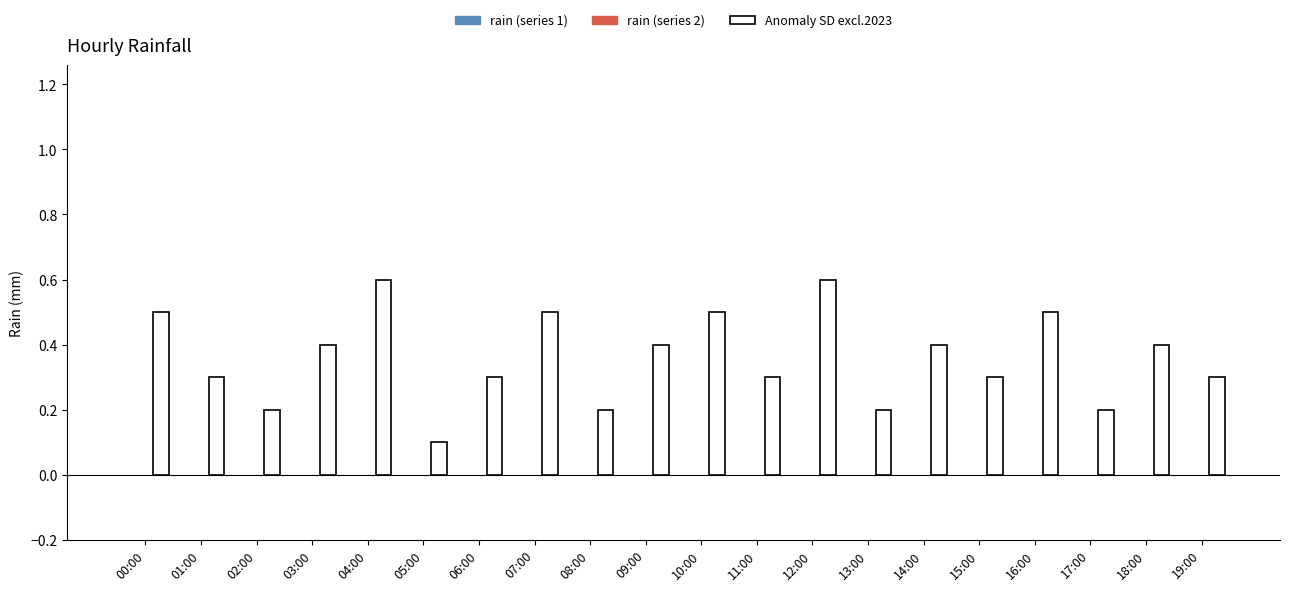

What is the value of the 1st bar from the left?

0.5